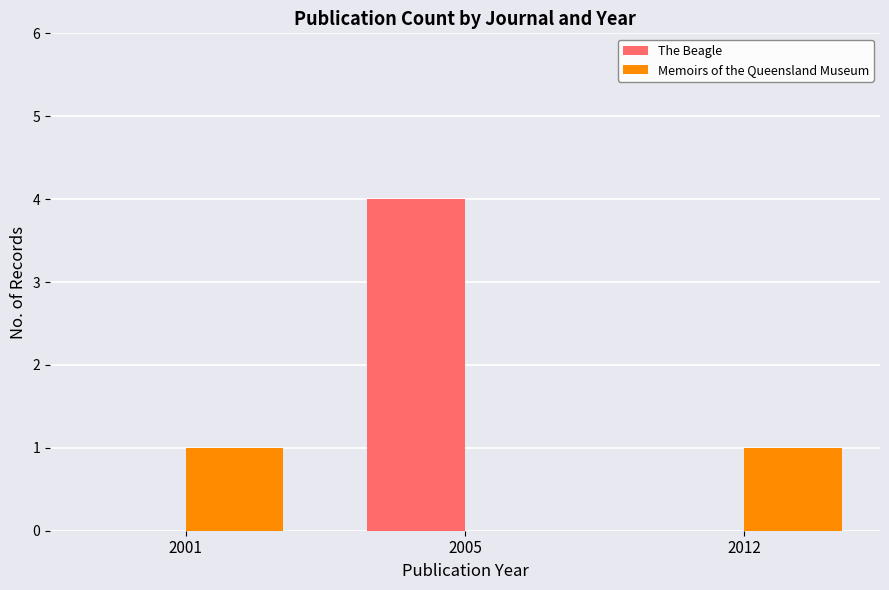

Between 2005 and 2012, which series saw the biggest shift?

The Beagle